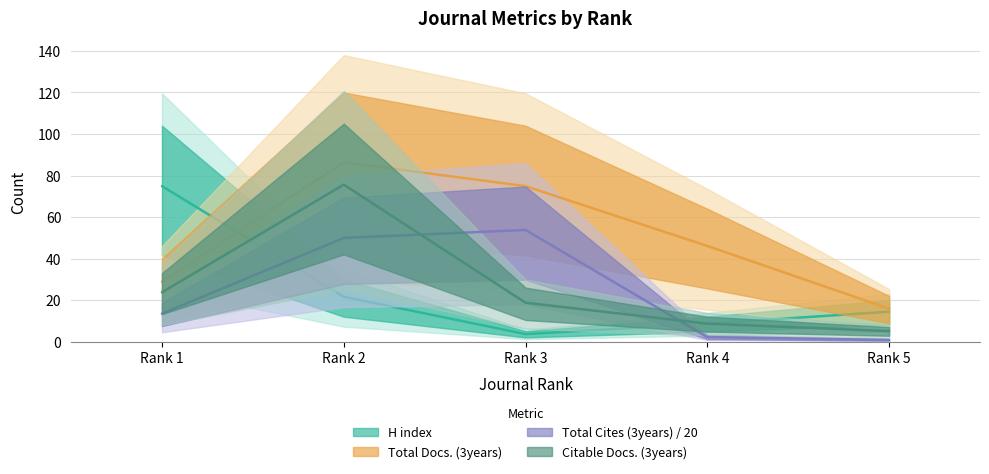

What is the difference between the highest and lowest values at Rank 5?

15.0